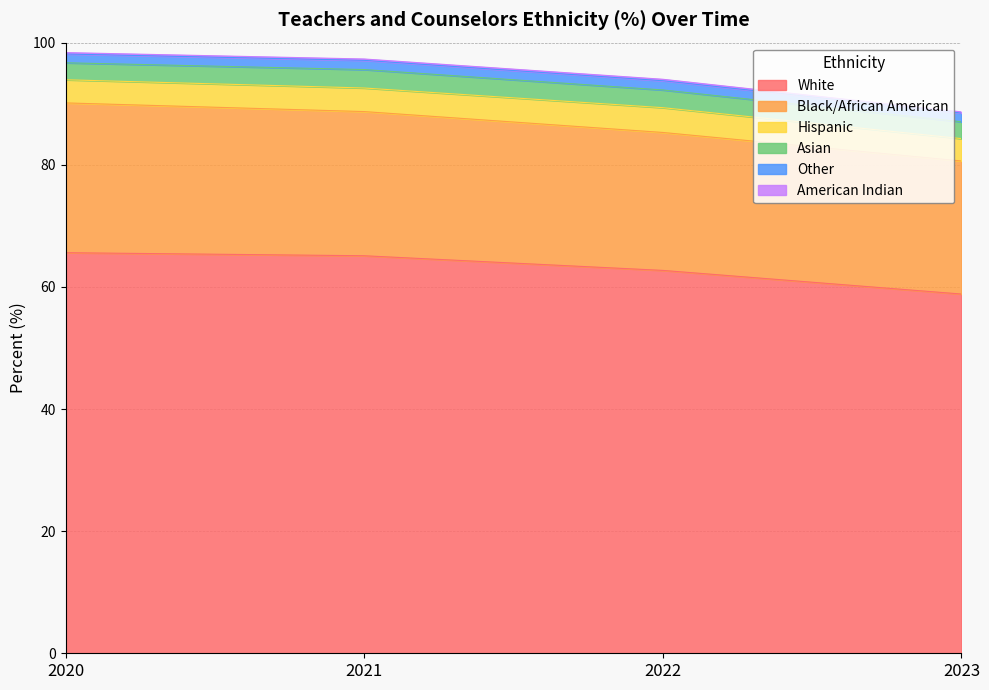

True or false: American Indian and Hispanic intersect in this chart.

False